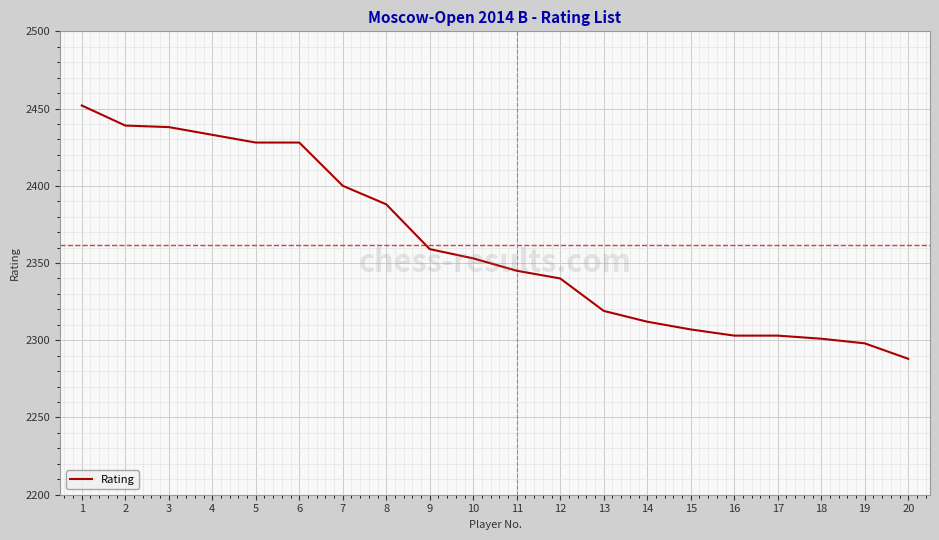

Is it true that the value at 16 is 823?

False